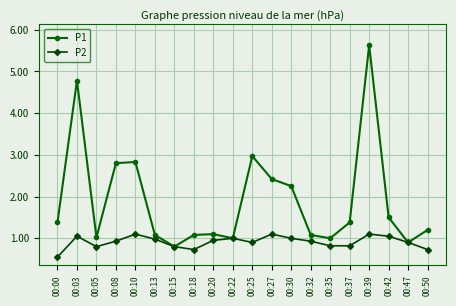

What is the approximate value of P2 at 00:22?

1.0